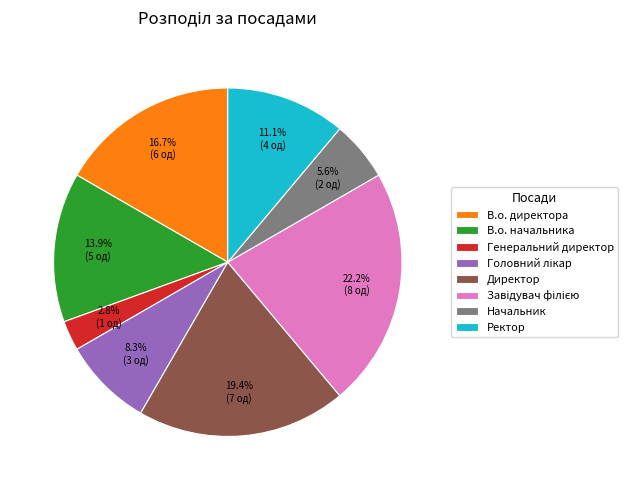

To the nearest percent, what is the average slice percentage?

12%